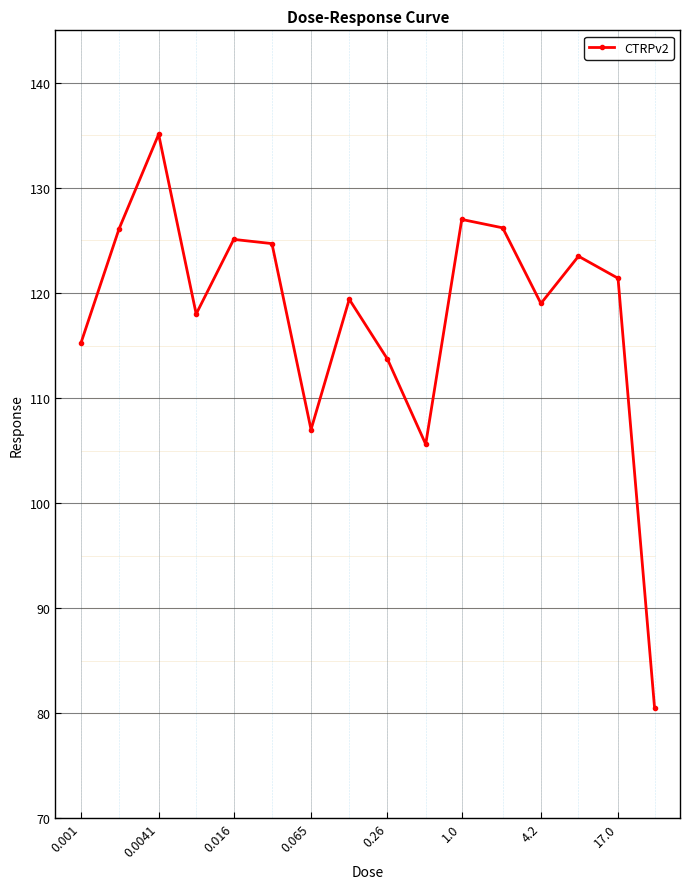

How many values exceed 121?

8